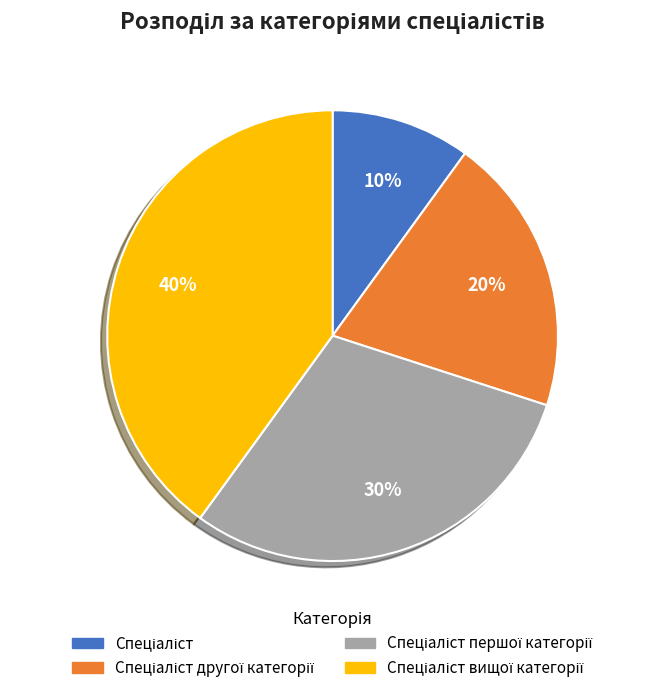

Is there a majority slice in this chart?

No